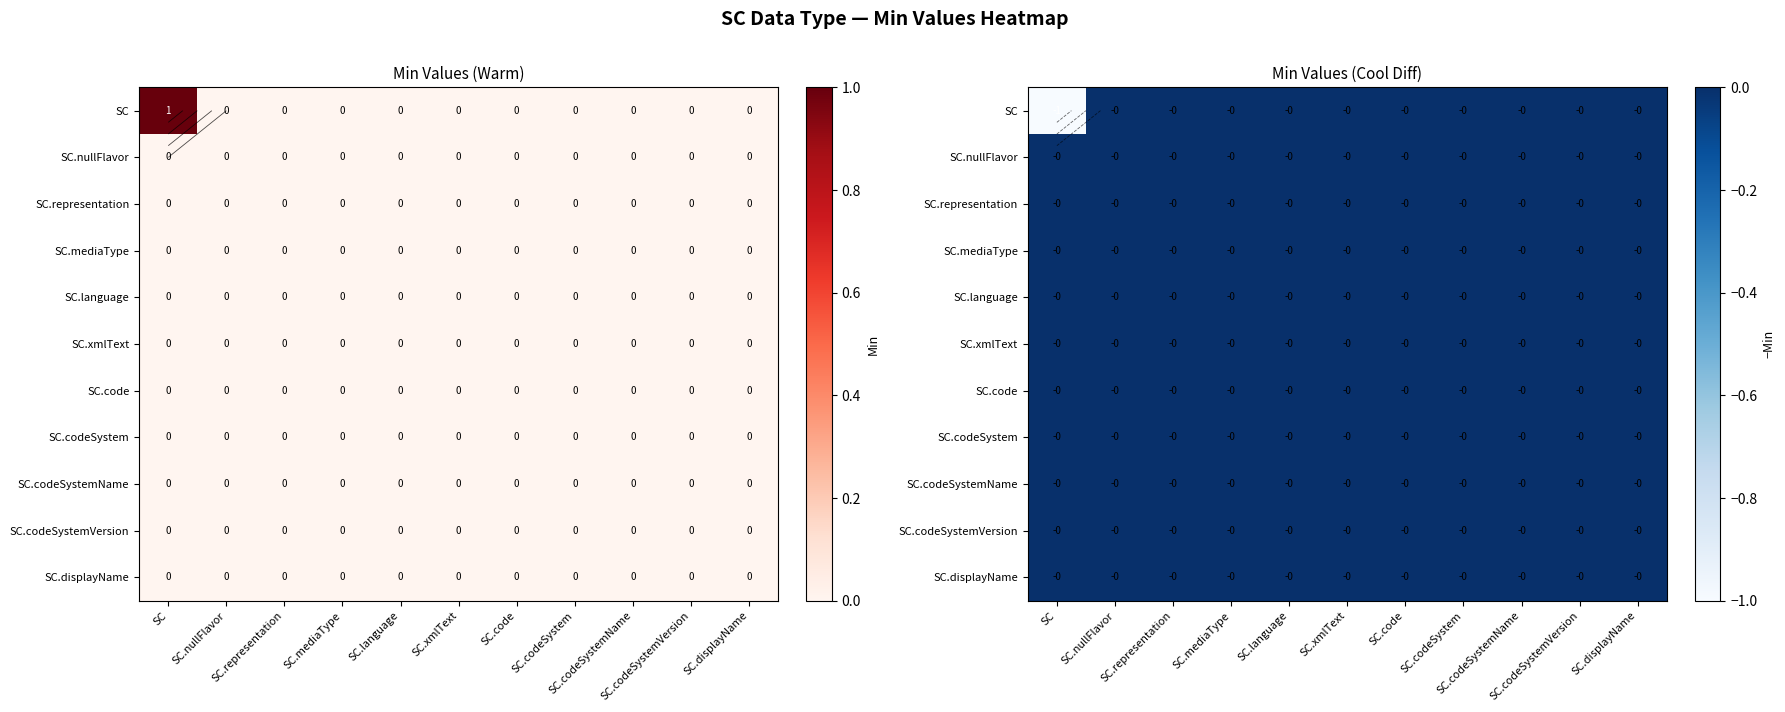

Which series has the widest spread of values?

SC